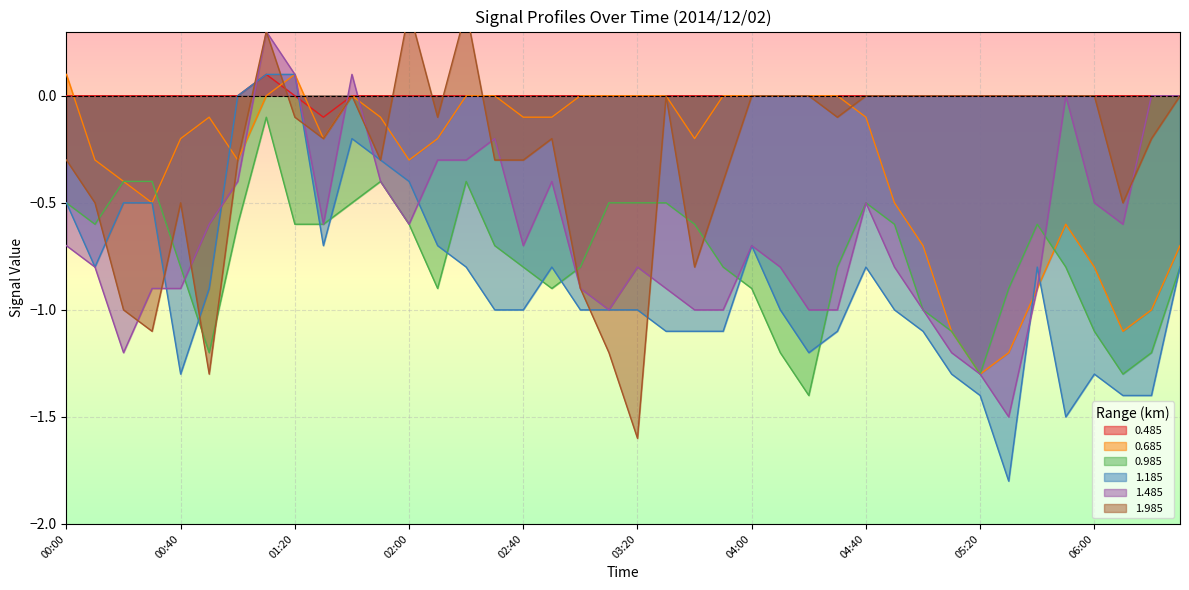

The value of 1.185 at 04:10 is -1.0. True or false?

True